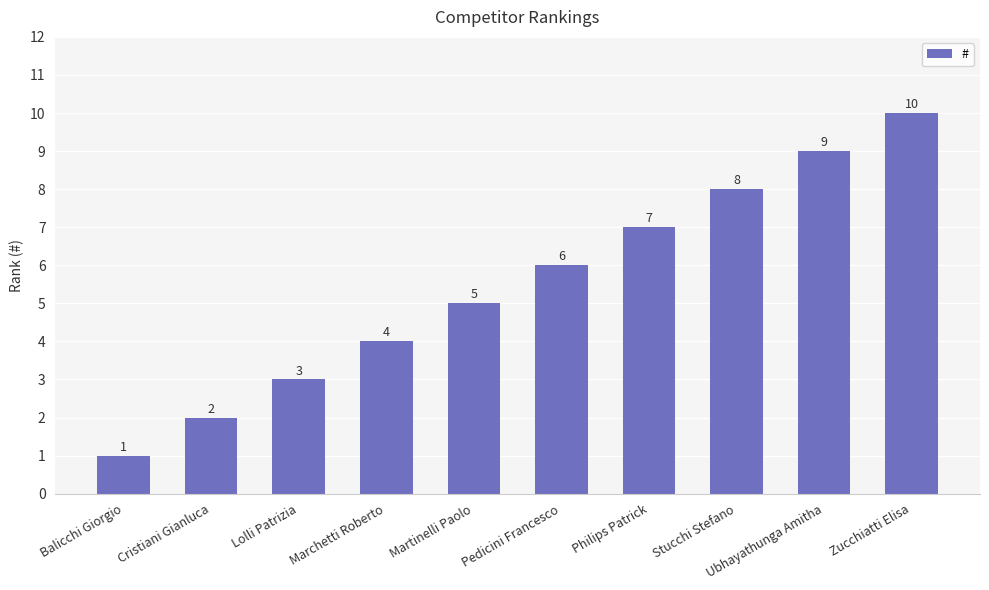

What is the value of the 10th bar from the left?

10